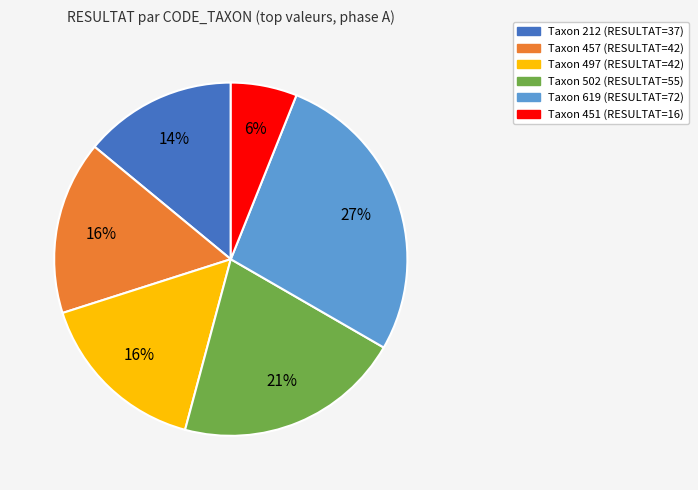

Approximately how many times larger is the value at Taxon 502 (RESULTAT=55) compared to Taxon 457 (RESULTAT=42)?

1.3